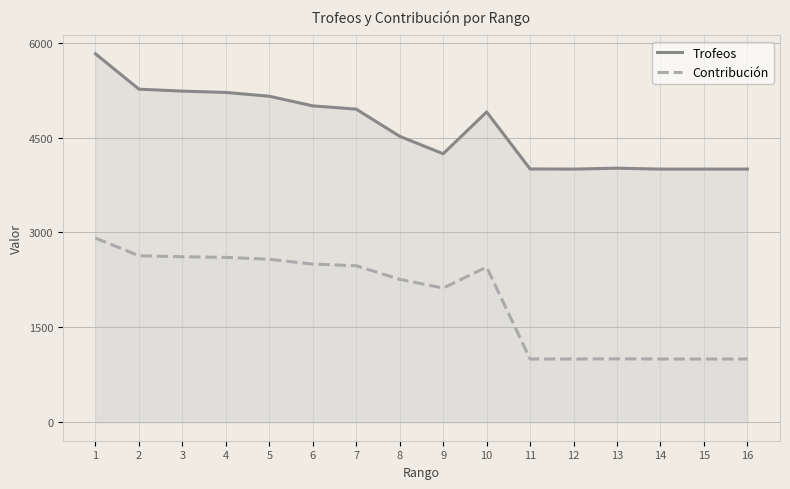

At which category does Contribución reach its first local valley?

9